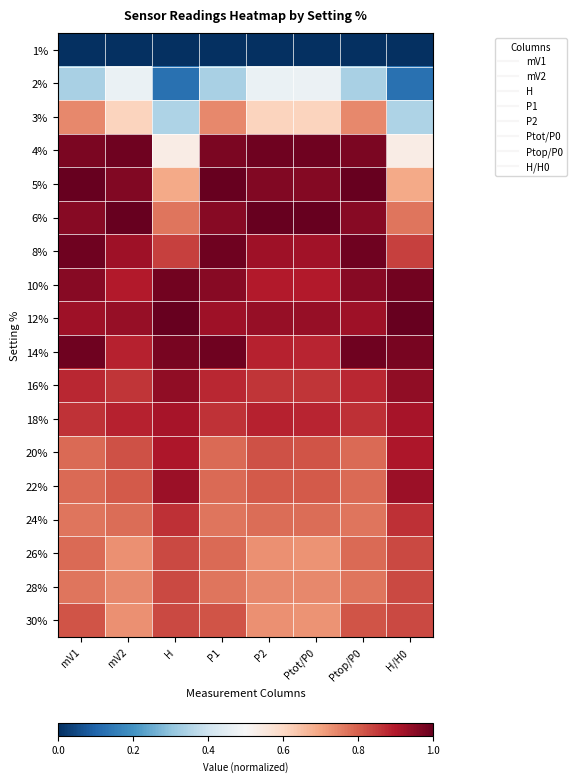

Count the number of data series in this chart.

18